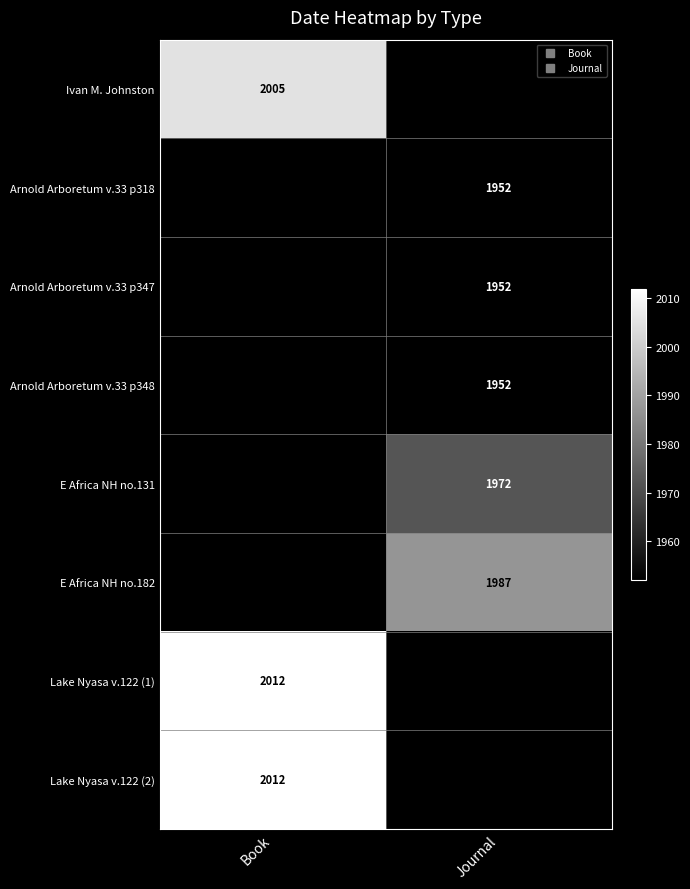

How many series are shown in this chart?

8